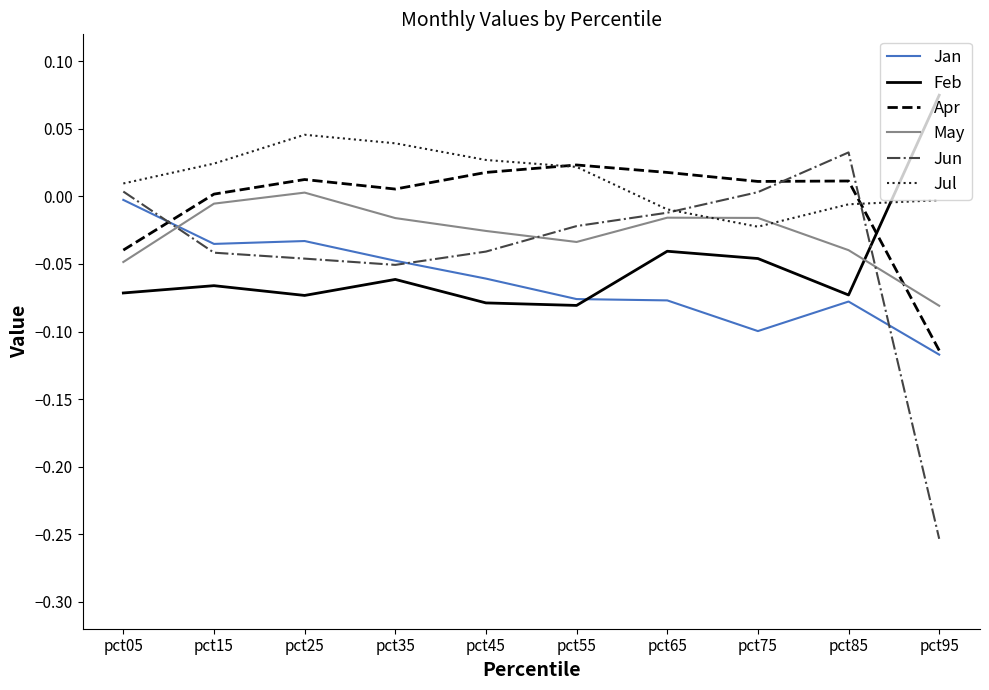

At which label does Jun reach its minimum?

pct95